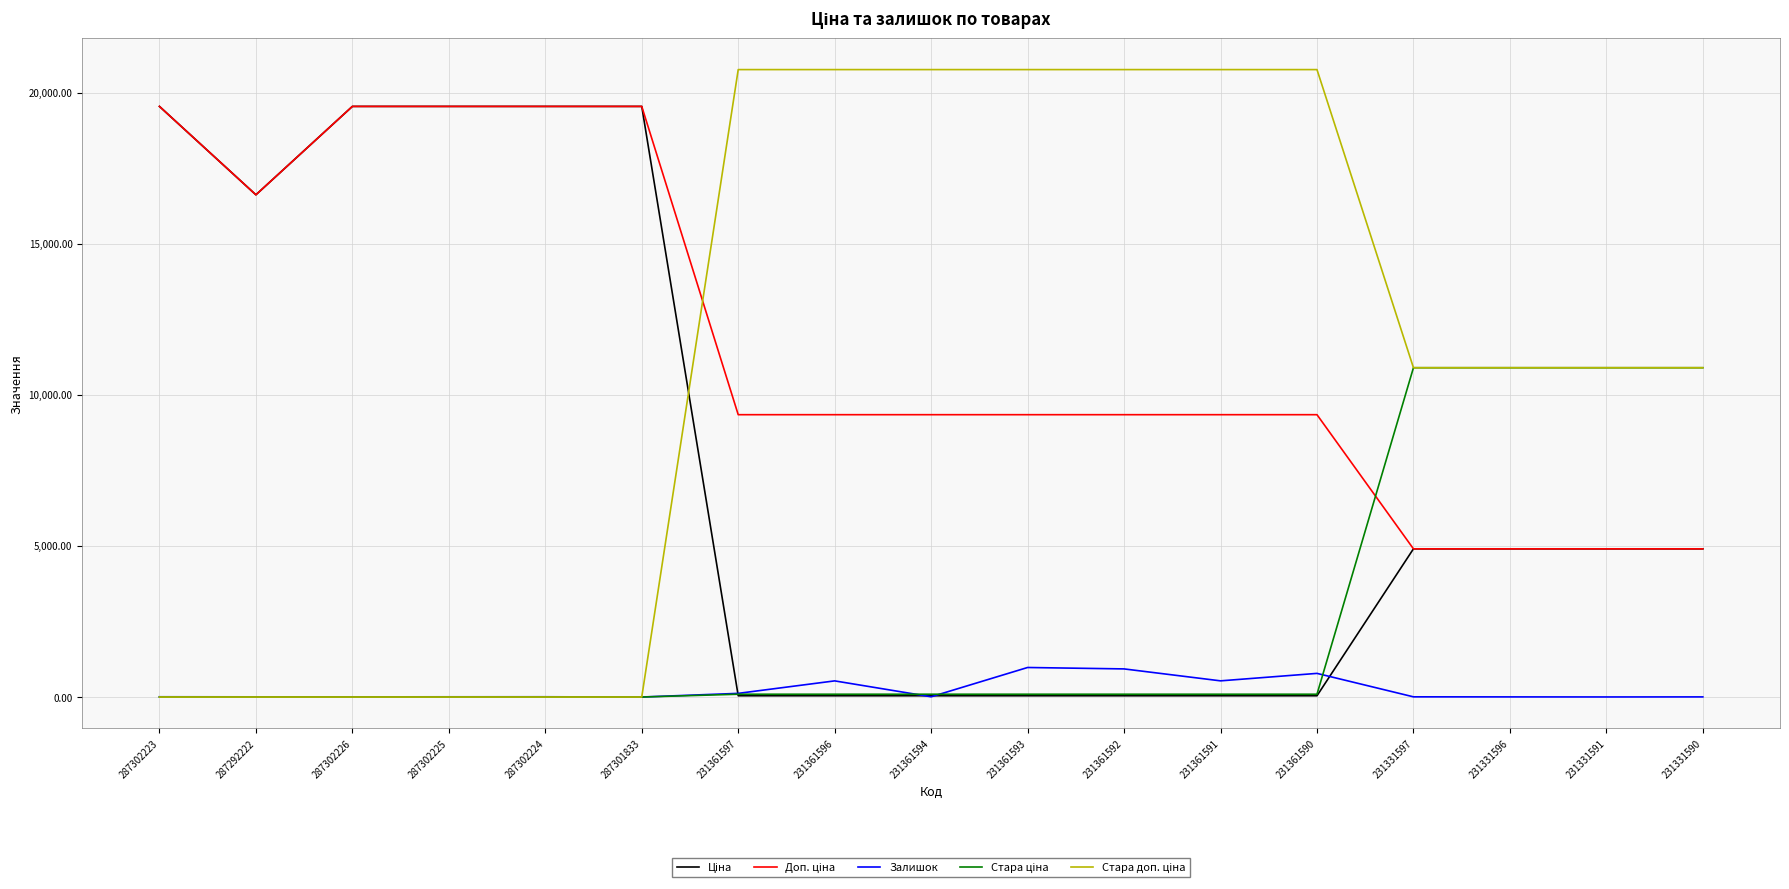

What is the greatest value displayed?

20760.8